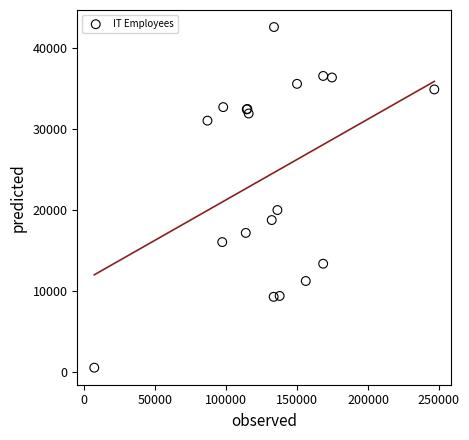

What Y value in the scatter plot is closest to 21565?

19997